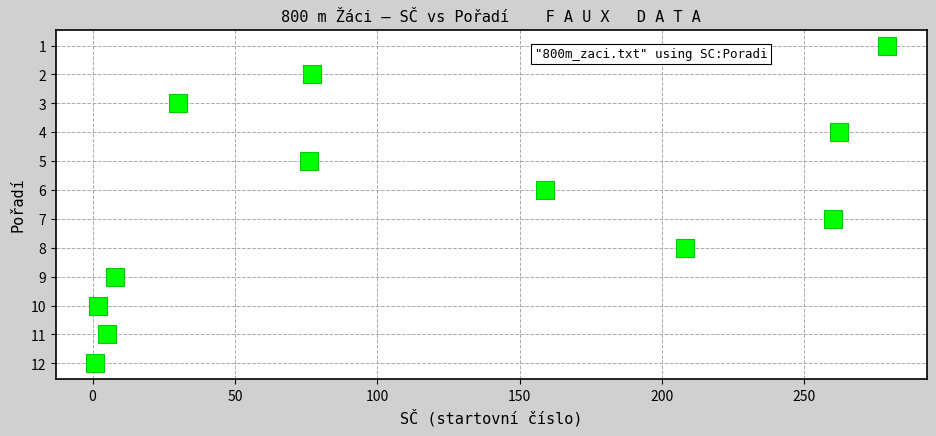

What is the range of Y values (max minus min)?

11